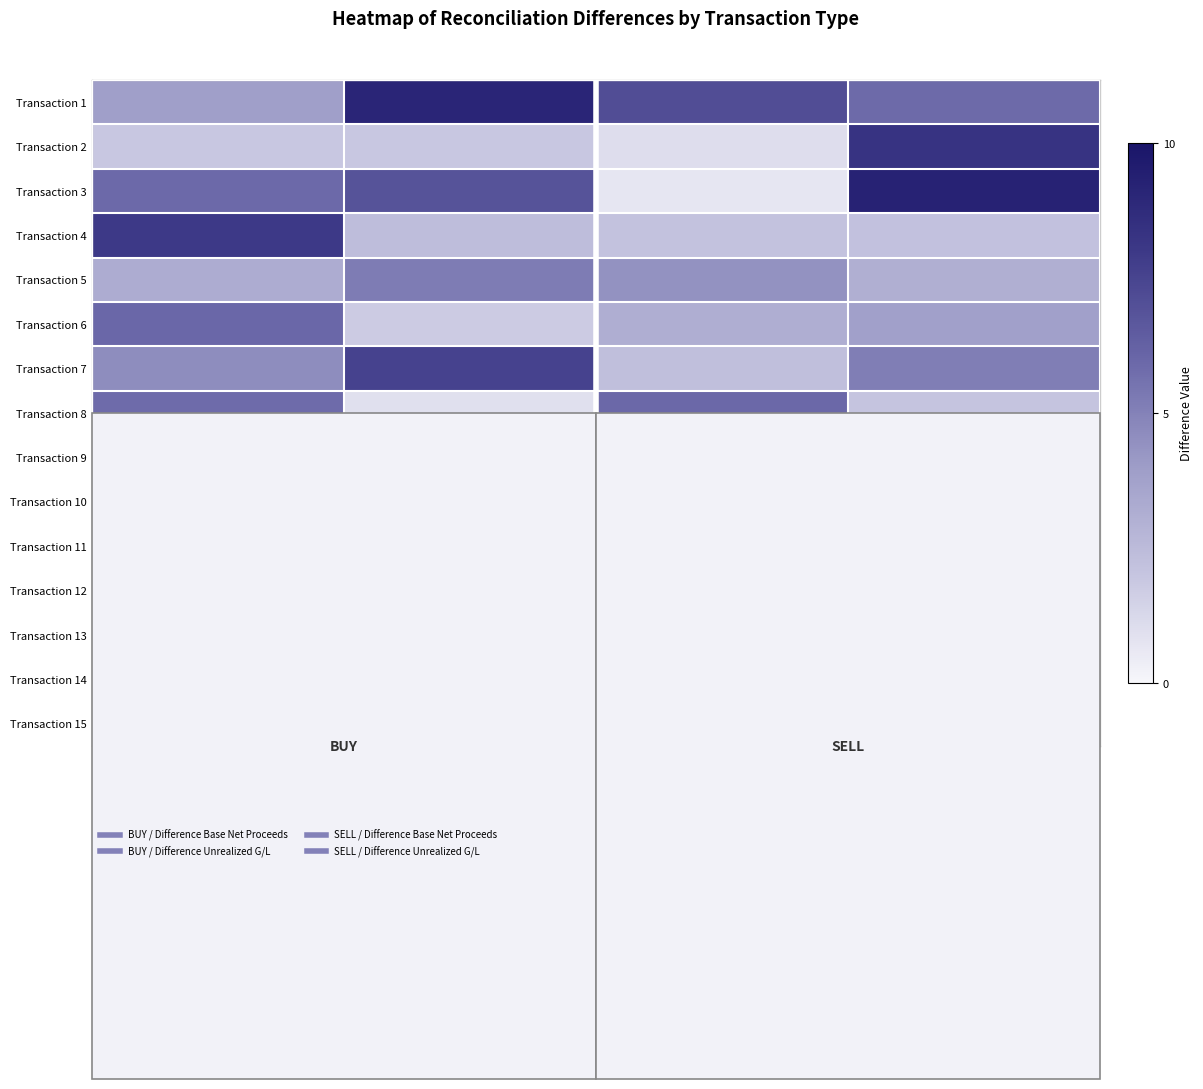

Reading left to right, list all the values displayed in this chart.

Transaction 1: Diff
Net Proceeds=3.9	Diff
Unreal. G/L=9.1	Diff
Net Proceeds=7.1	Diff
Unreal. G/L=5.9
Transaction 2: Diff
Net Proceeds=1.9	Diff
Unreal. G/L=1.9	Diff
Net Proceeds=1.0	Diff
Unreal. G/L=8.3
Transaction 3: Diff
Net Proceeds=5.9	Diff
Unreal. G/L=6.9	Diff
Net Proceeds=0.7	Diff
Unreal. G/L=9.2
Transaction 4: Diff
Net Proceeds=8.0	Diff
Unreal. G/L=2.4	Diff
Net Proceeds=2.1	Diff
Unreal. G/L=2.2
Transaction 5: Diff
Net Proceeds=3.2	Diff
Unreal. G/L=5.2	Diff
Net Proceeds=4.4	Diff
Unreal. G/L=3.1
Transaction 6: Diff
Net Proceeds=6.0	Diff
Unreal. G/L=1.8	Diff
Net Proceeds=3.1	Diff
Unreal. G/L=3.8
Transaction 7: Diff
Net Proceeds=4.6	Diff
Unreal. G/L=7.6	Diff
Net Proceeds=2.3	Diff
Unreal. G/L=5.1
Transaction 8: Diff
Net Proceeds=5.8	Diff
Unreal. G/L=0.9	Diff
Net Proceeds=6.0	Diff
Unreal. G/L=2.0
Transaction 9: Diff
Net Proceeds=1.1	Diff
Unreal. G/L=9.0	Diff
Net Proceeds=9.2	Diff
Unreal. G/L=7.8
Transaction 10: Diff
Net Proceeds=3.2	Diff
Unreal. G/L=1.4	Diff
Net Proceeds=6.7	Diff
Unreal. G/L=4.5
Transaction 11: Diff
Net Proceeds=1.6	Diff
Unreal. G/L=5.0	Diff
Net Proceeds=0.8	Diff
Unreal. G/L=8.7
Transaction 12: Diff
Net Proceeds=2.8	Diff
Unreal. G/L=6.5	Diff
Net Proceeds=3.3	Diff
Unreal. G/L=5.2
Transaction 13: Diff
Net Proceeds=5.4	Diff
Unreal. G/L=2.2	Diff
Net Proceeds=9.2	Diff
Unreal. G/L=7.5
Transaction 14: Diff
Net Proceeds=9.0	Diff
Unreal. G/L=8.6	Diff
Net Proceeds=5.9	Diff
Unreal. G/L=8.8
Transaction 15: Diff
Net Proceeds=1.3	Diff
Unreal. G/L=2.3	Diff
Net Proceeds=0.9	Diff
Unreal. G/L=3.4